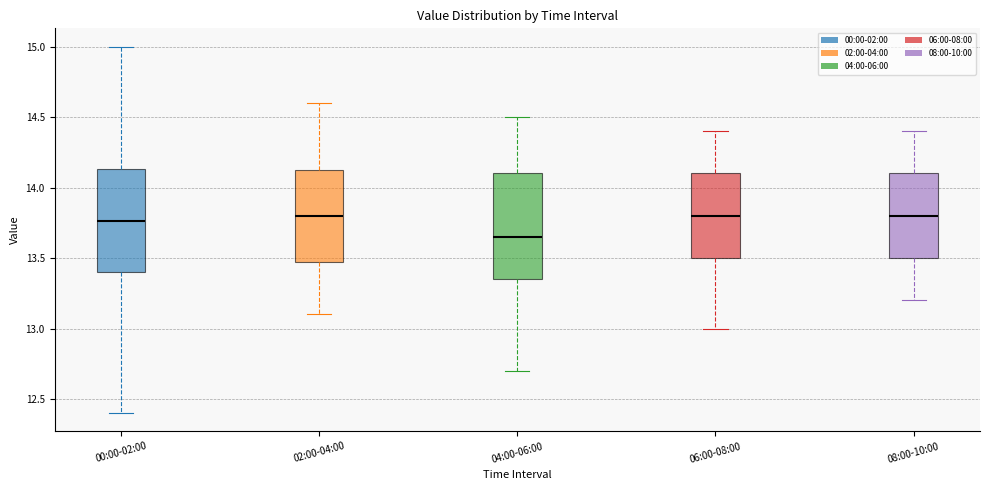

Where does the median line of the box for 04:00-06:00 sit on the y-axis? The values are not printed on the chart, so give them approximately, as read against the axis.

13.65